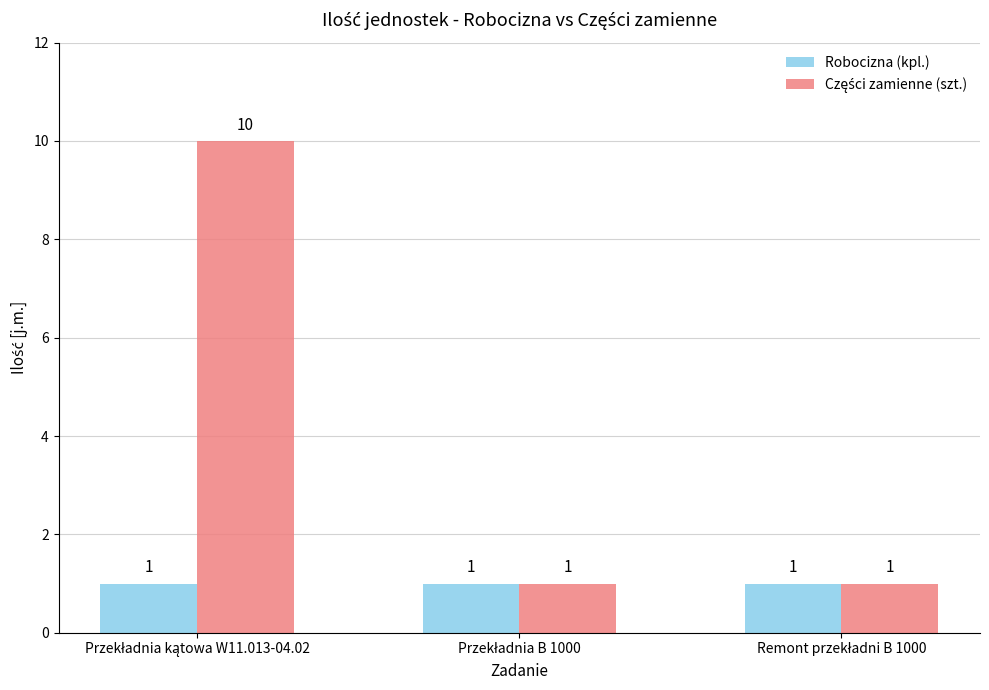

What is the maximum value shown in the chart?

10